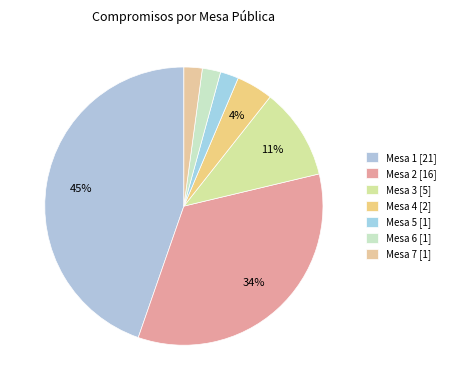

Between Mesa 7 [1] and Mesa 4 [2], which is larger?

Mesa 4 [2]